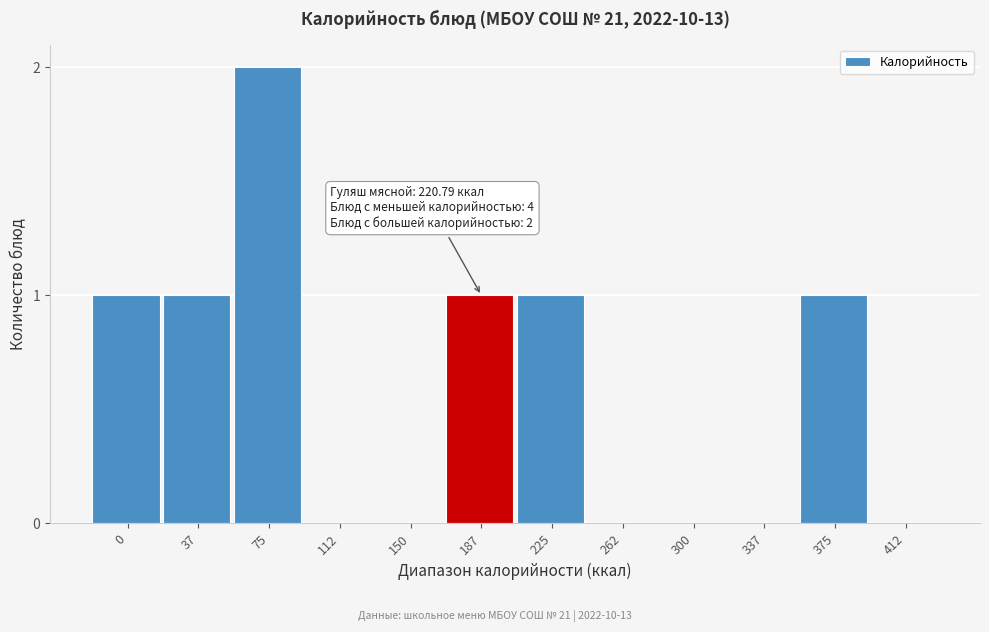

Reading right to left, extract all data points from this chart.

412=0	375=1	337=0	300=0	262=0	225=1	187=1	150=0	112=0	75=2	37=1	0=1